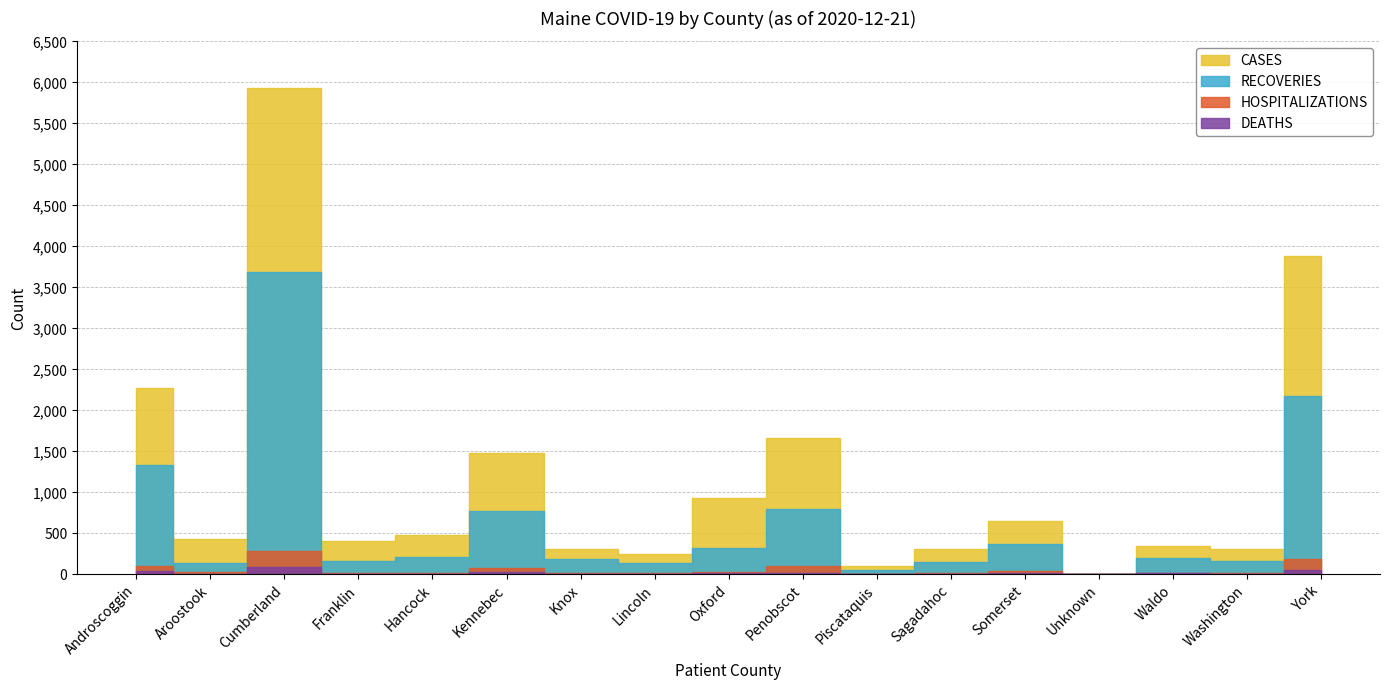

True or false: HOSPITALIZATIONS and RECOVERIES cross at least once.

False